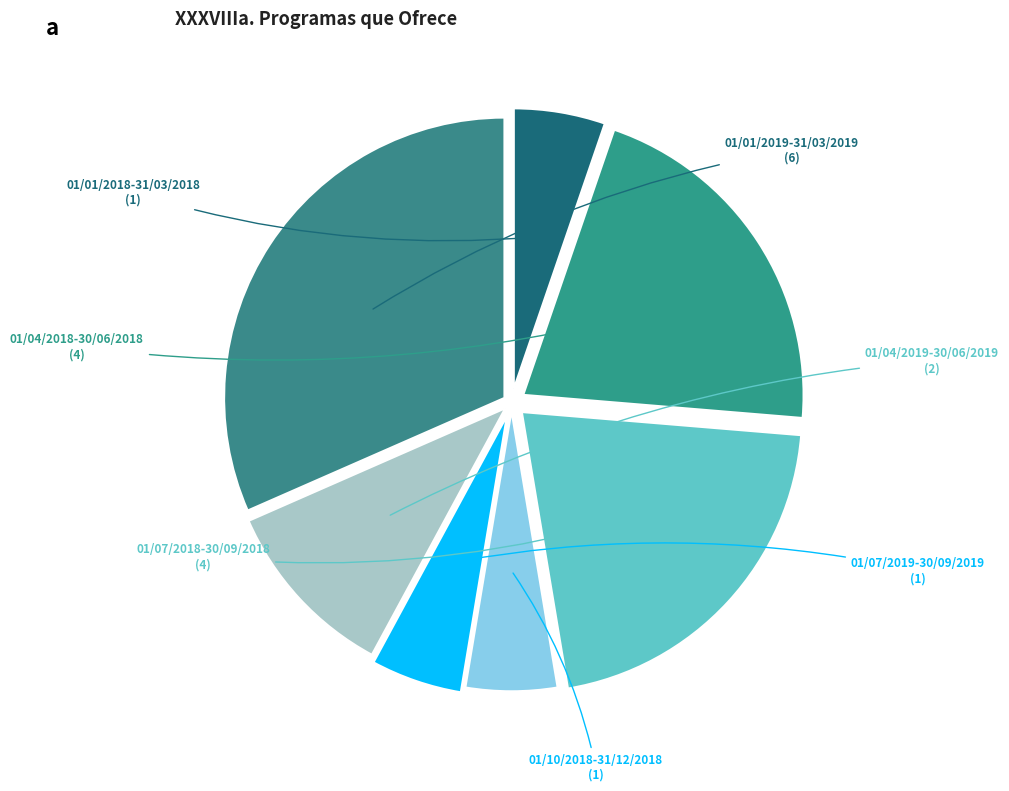

Combined, do 01/04/2019-30/06/2019 and 01/01/2019-31/03/2019 account for over 50%?

No